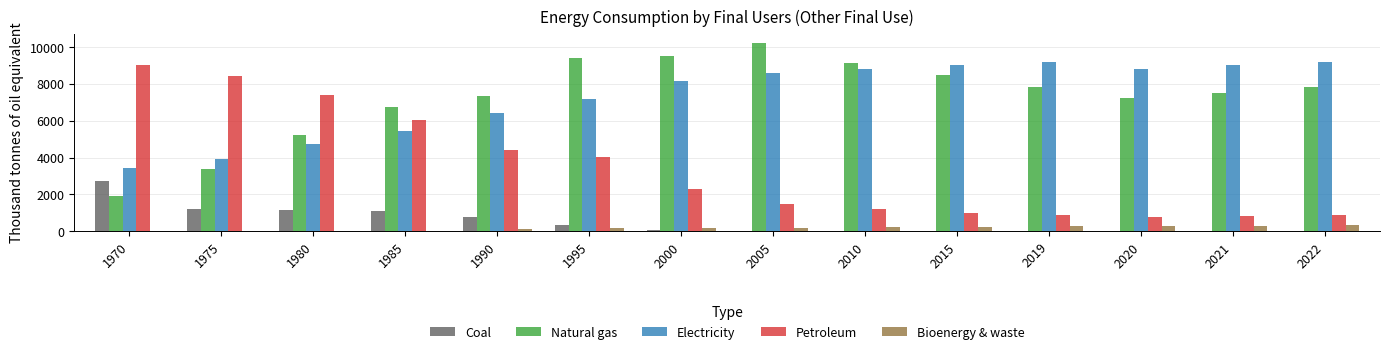

What is the average value of the Electricity series?

7275.8